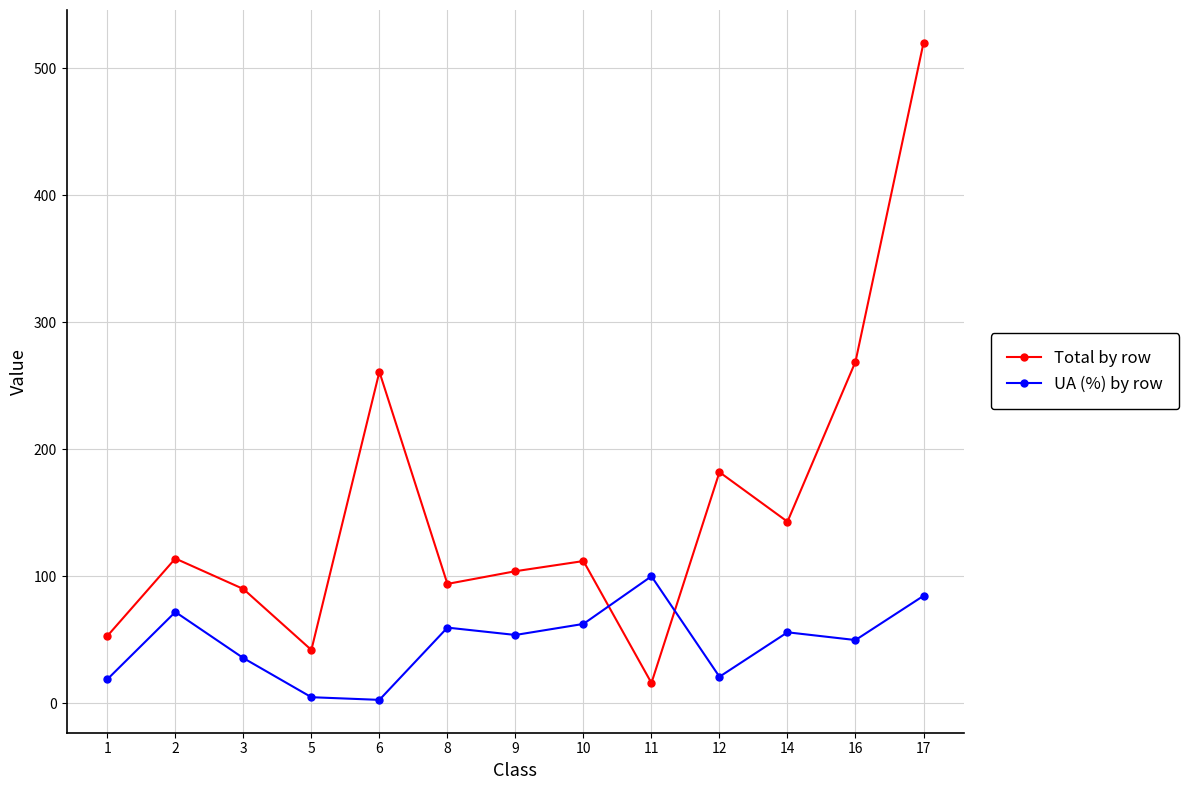

List the series in order of their overall mean, highest first.

Total by row, UA (%) by row